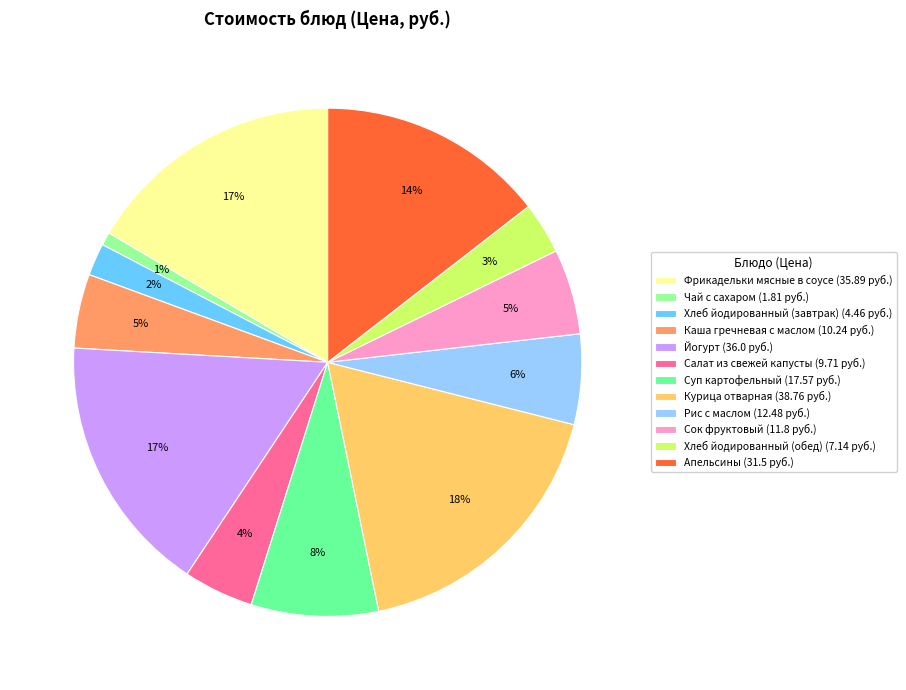

Does Курица отварная account for over 50% of the chart?

No